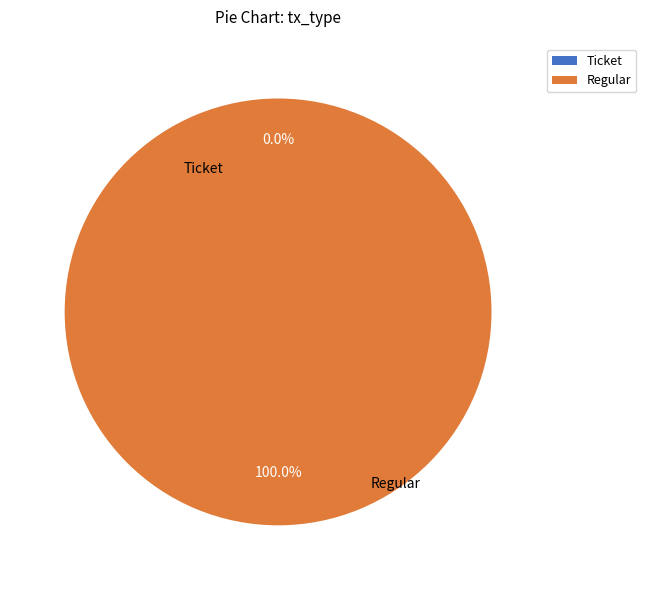

Is the sum of Ticket and Regular greater than half?

Yes